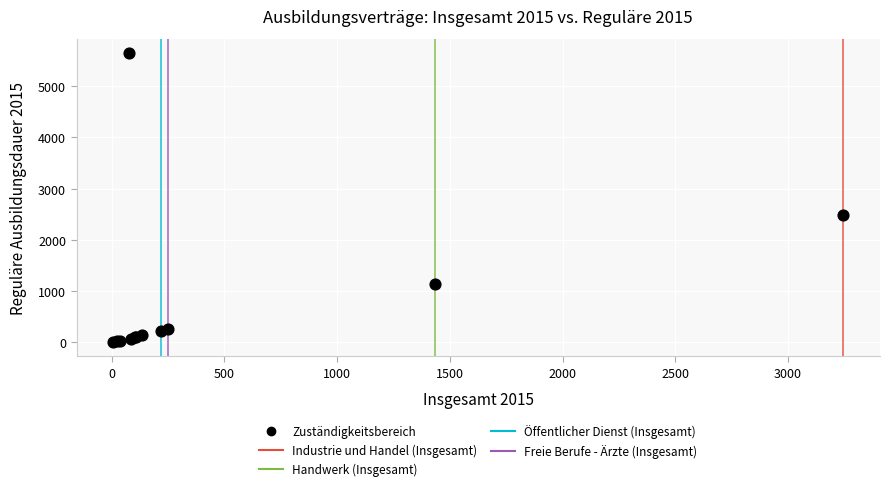

What Y value in the scatter plot is closest to 2826?

2490